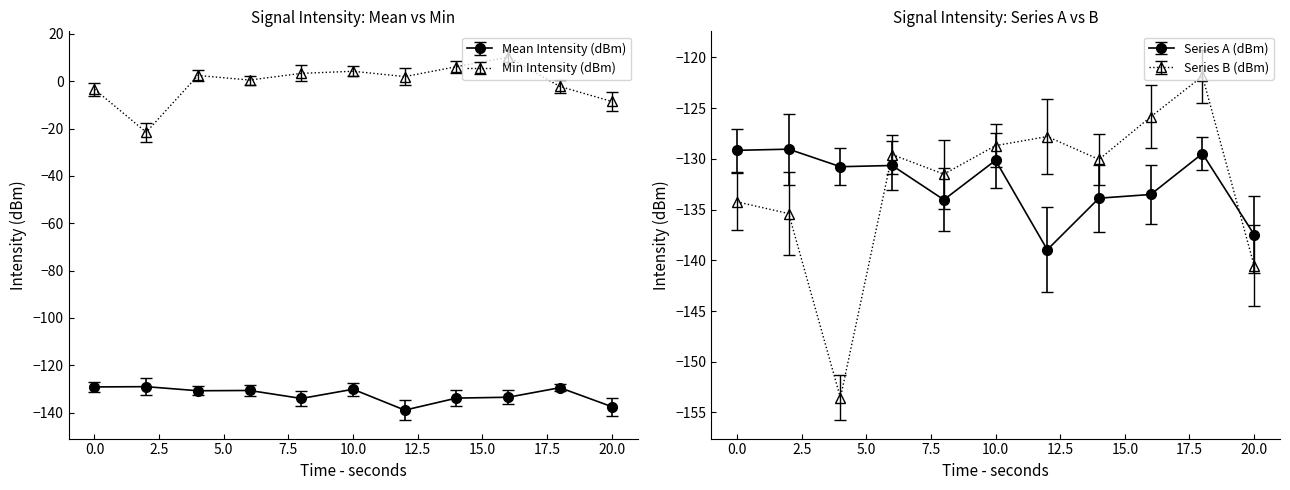

Where is the first local minimum for Mean Intensity (dBm)?

4